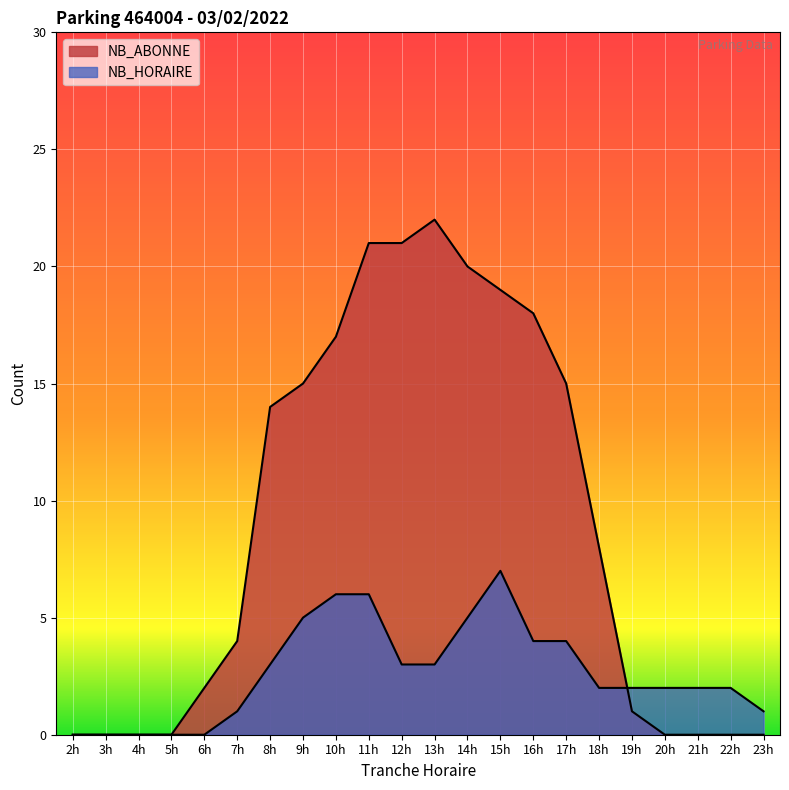

How many series are shown in this chart?

2